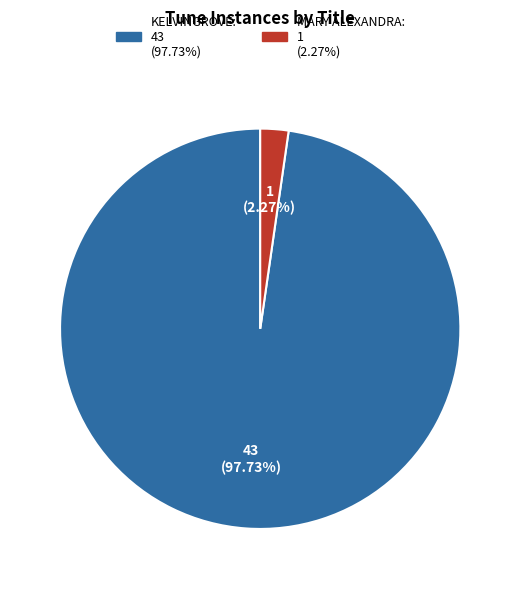

What percentage is NOT represented by KELVINGROVE?

2.3%